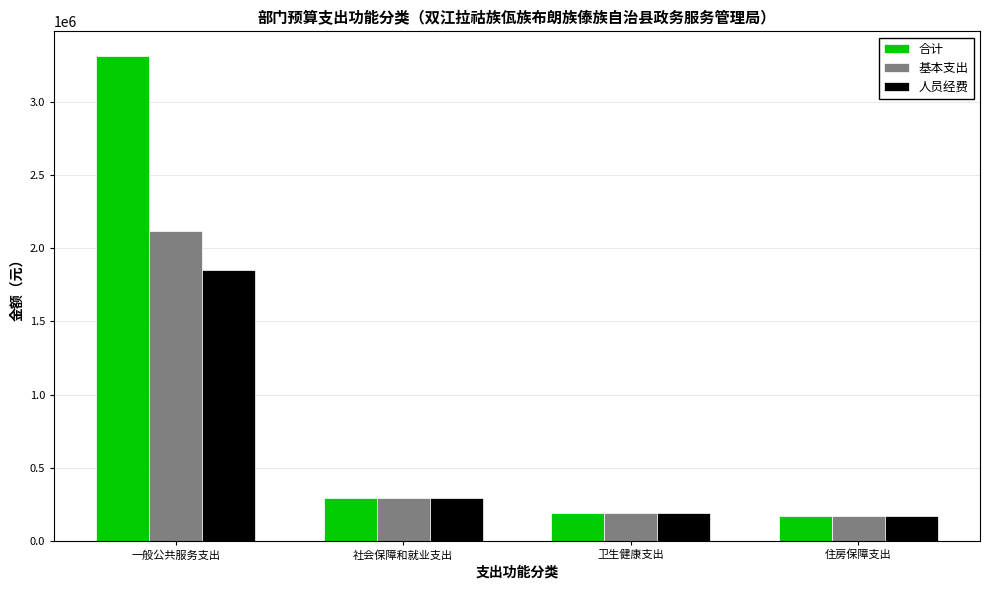

The 人员经费 series shows 275961.2 at 住房保障支出. True or false?

False